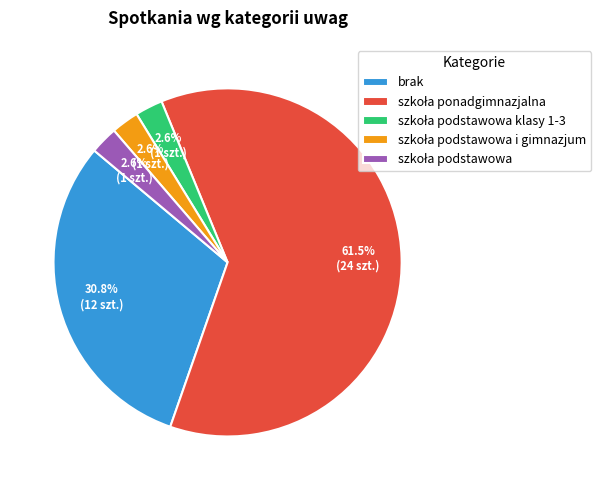

To the nearest percent, what is the average slice percentage?

20%